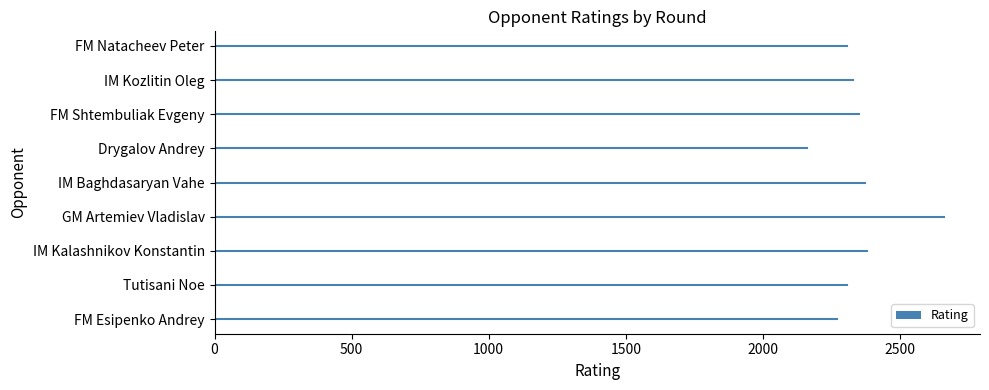

The value at GM Artemiev Vladislav is 1435. True or false?

False